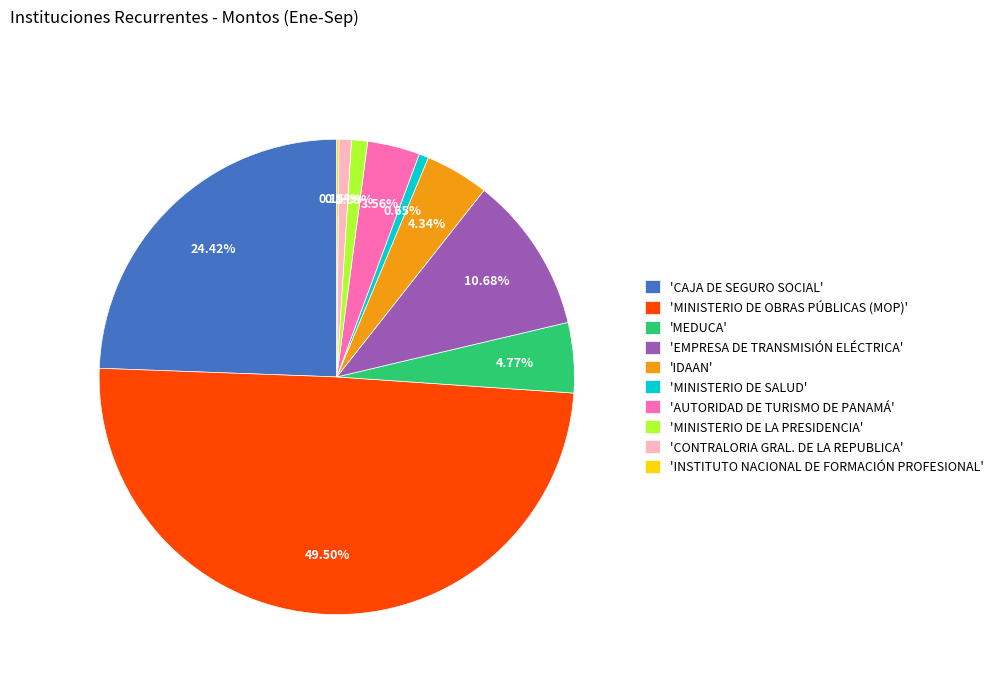

Which slice is the largest?

'MINISTERIO DE OBRAS PÚBLICAS (MOP)'